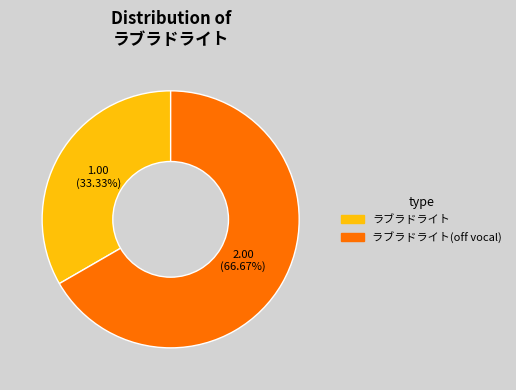

Is there any slice that represents more than half of the pie?

Yes